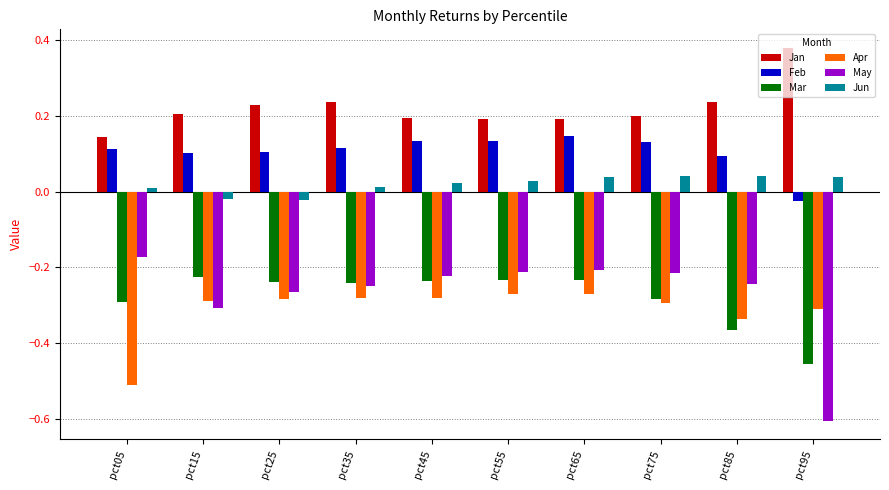

At how many categories does at least one series exceed 0?

10